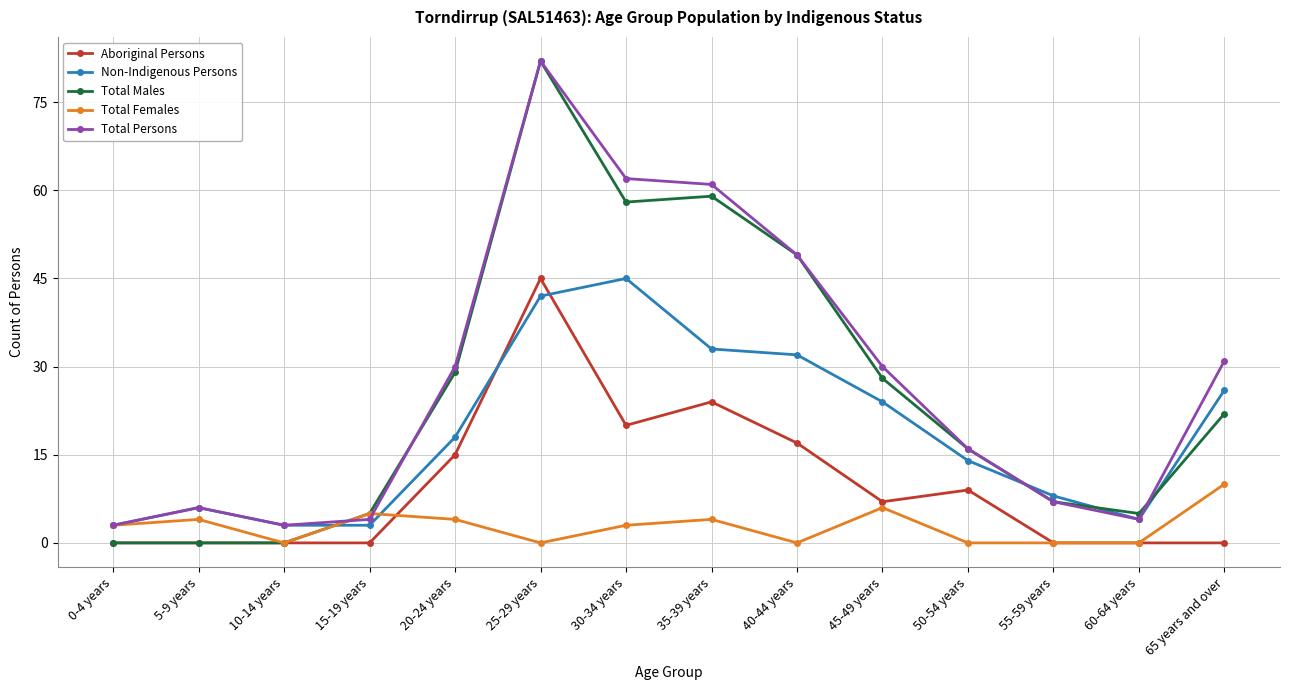

How many values in the Aboriginal Persons series are below 7?

7